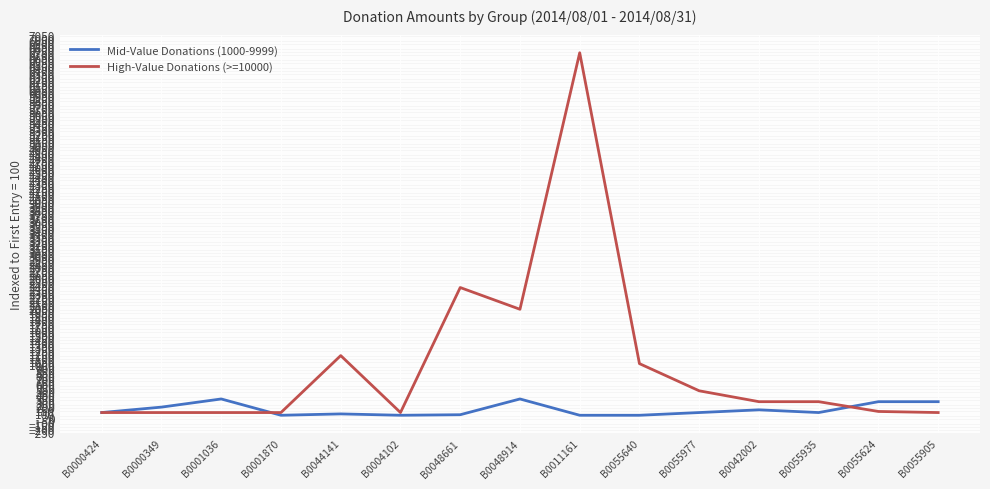

What is the approximate value of Mid-Value Donations (1000-9999) at B0048914?

350.0